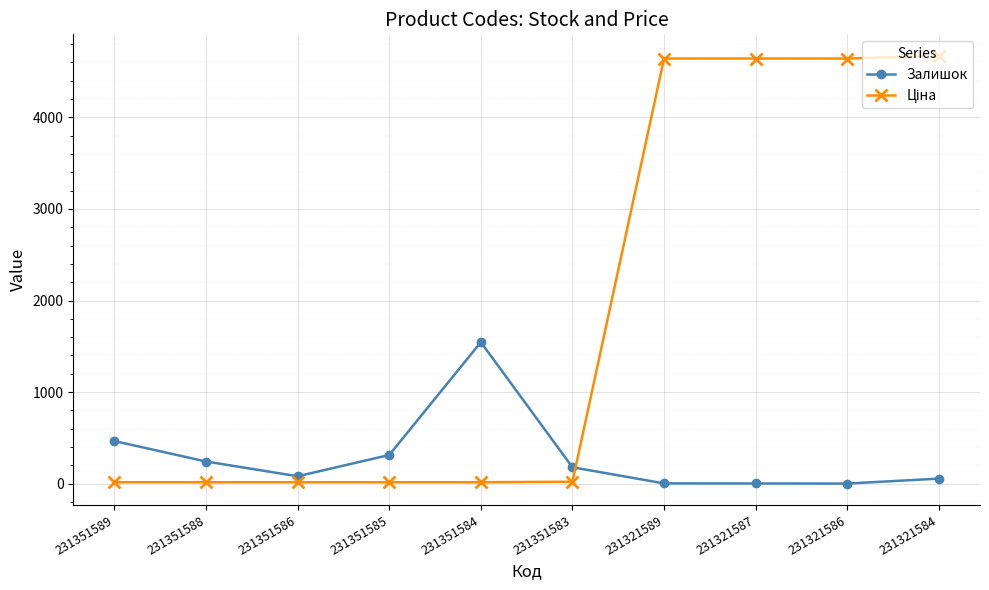

Between 231351584 and 231351583, which series saw the biggest shift?

Залишок